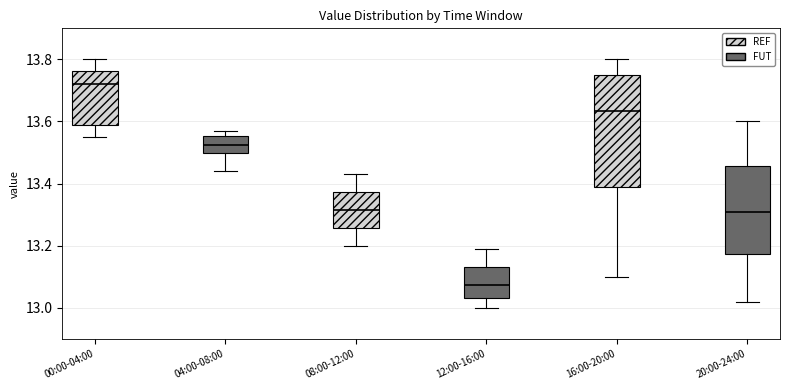

Reading left to right, transcribe this box plot: for each box, give where its median line is, the range the box spans, and where its two whiskers end, as read against the y-axis. The values are not printed on the chart, so give them approximately, as read against the axis.

00:00-04:00: median 13.72, box 13.60 to 13.76, whiskers 13.56 to 13.80
04:00-08:00: median 13.52, box 13.50 to 13.56, whiskers 13.44 to 13.58
08:00-12:00: median 13.32, box 13.26 to 13.38, whiskers 13.20 to 13.44
12:00-16:00: median 13.08, box 13.04 to 13.14, whiskers 13.00 to 13.20
16:00-20:00: median 13.64, box 13.38 to 13.76, whiskers 13.10 to 13.80
20:00-24:00: median 13.32, box 13.18 to 13.46, whiskers 13.02 to 13.60